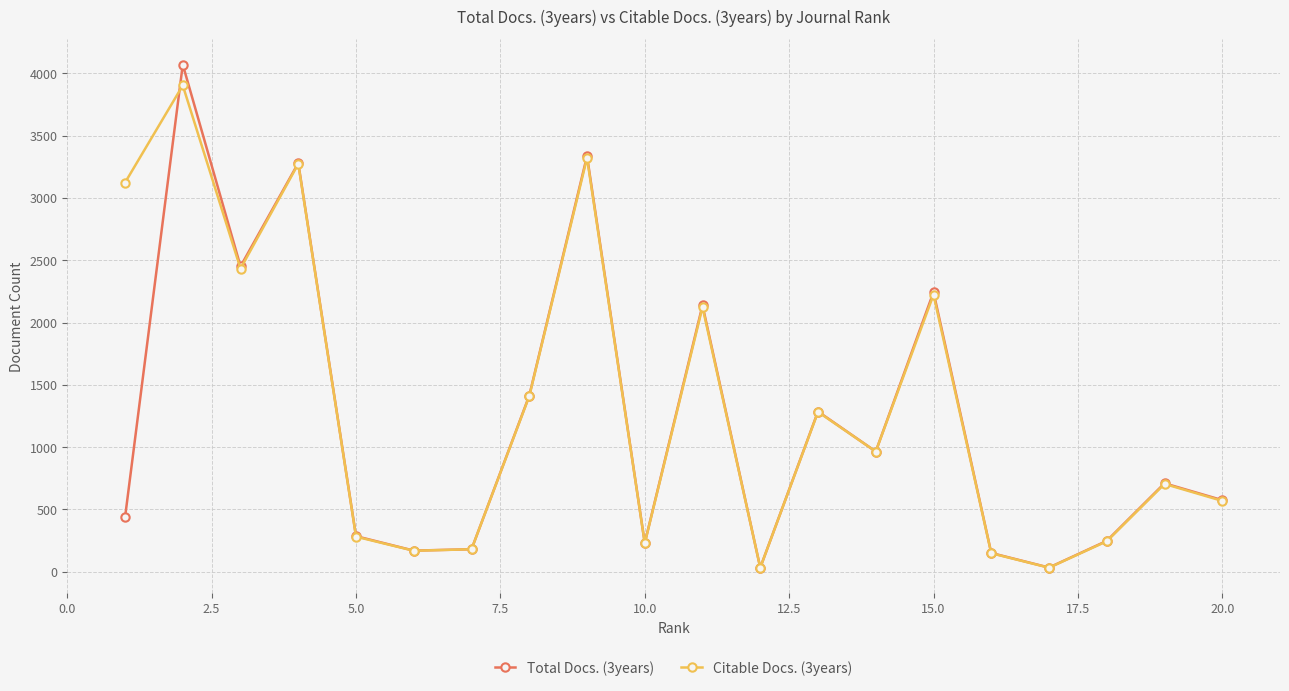

At how many categories does at least one series exceed 2984?

4